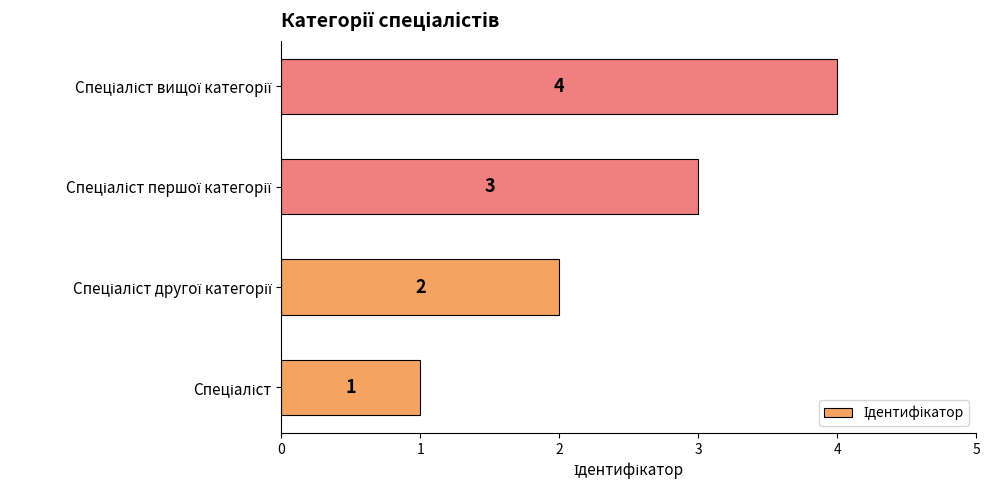

What is the minimum value shown in the chart?

1